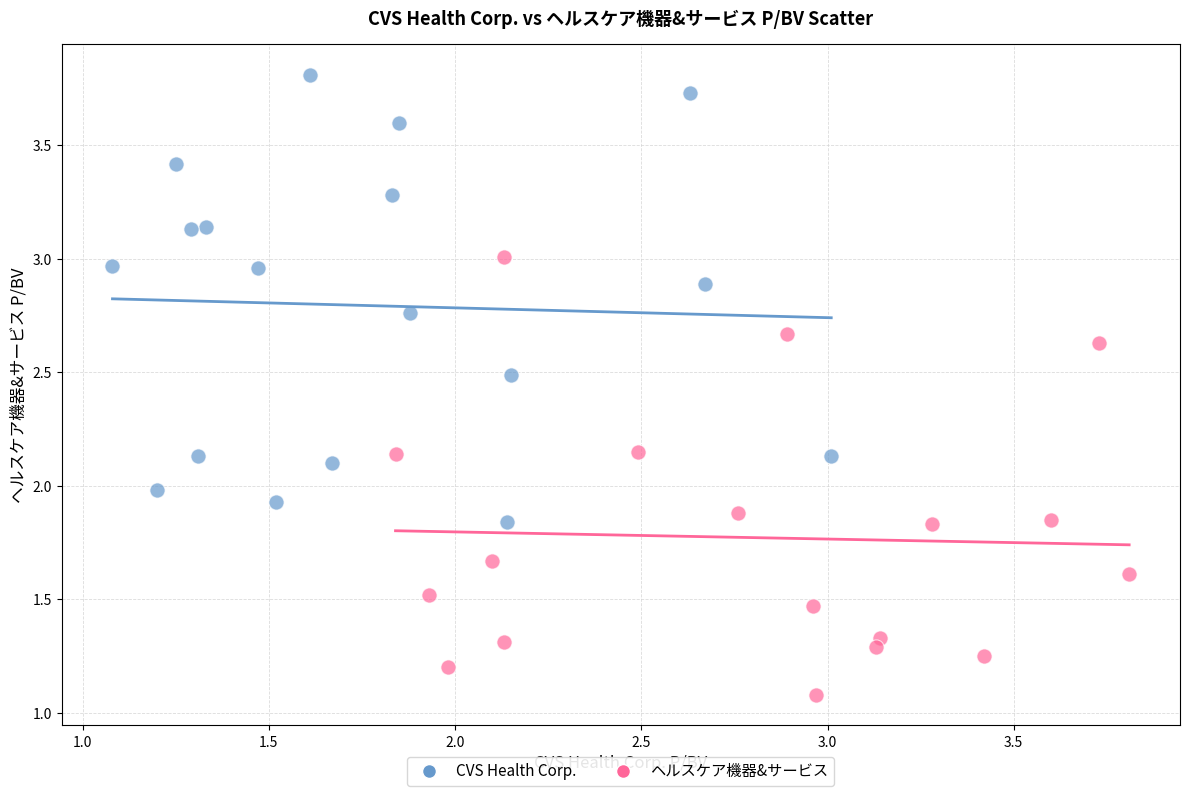

Which series reaches the maximum Y coordinate?

CVS Health Corp.